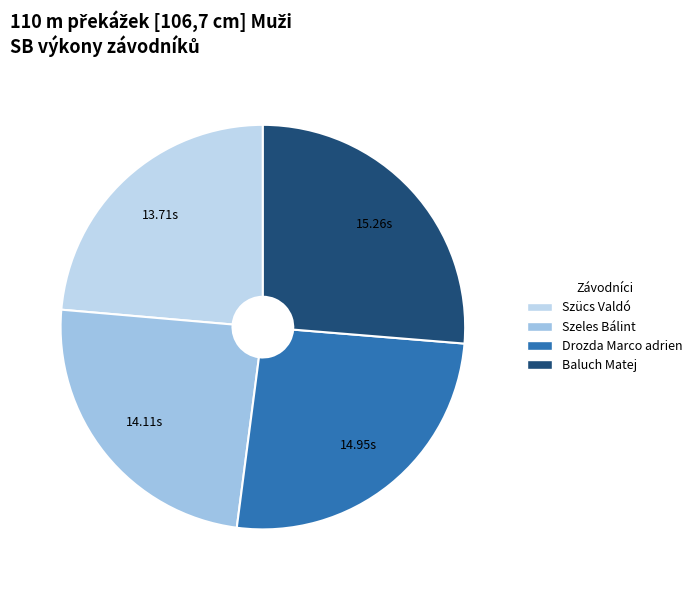

What is the smallest slice in the pie chart?

Szücs Valdó